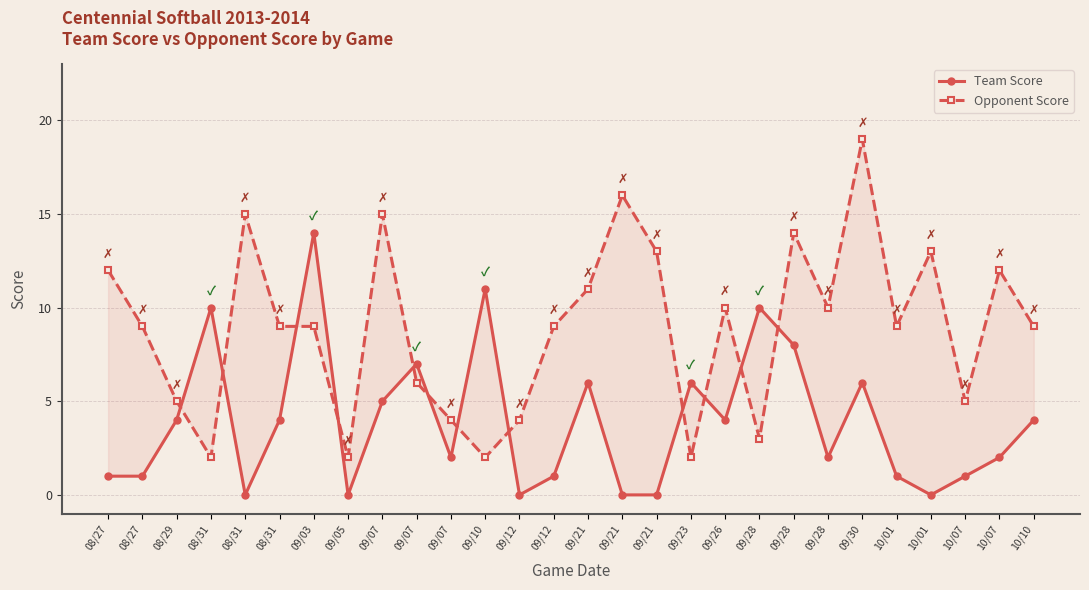

After their last crossing, which series has the higher values: Team Score or Opponent Score?

Opponent Score